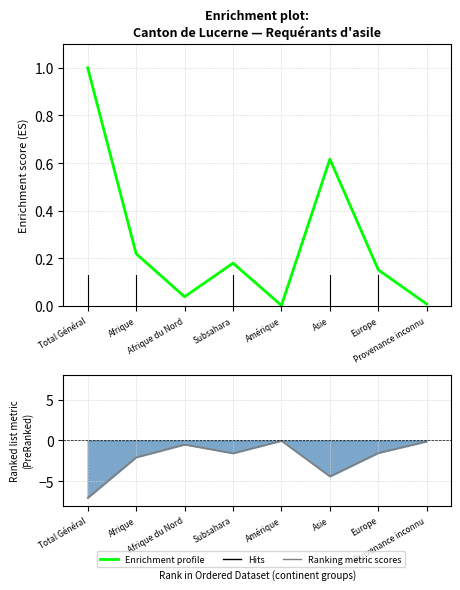

What position from the right is Afrique?

7